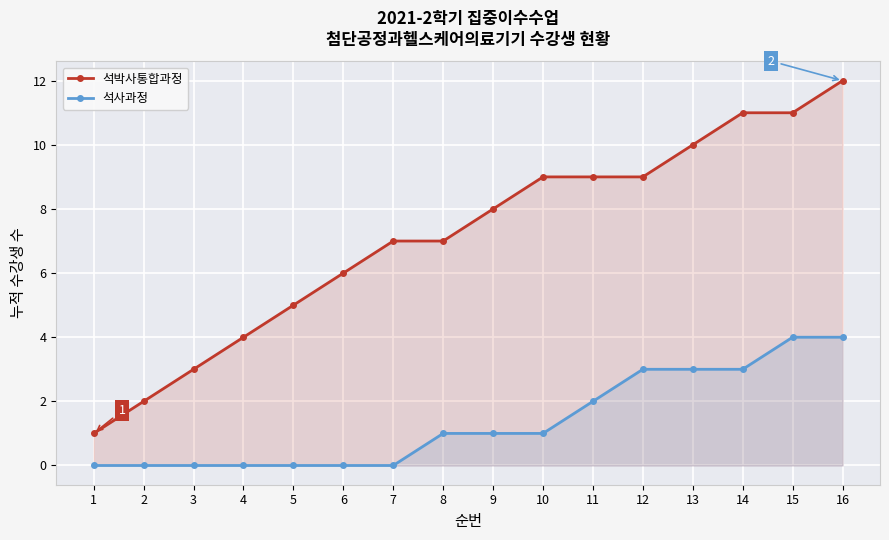

At 8, list the series in order from largest to smallest.

석박사통합과정, 석사과정